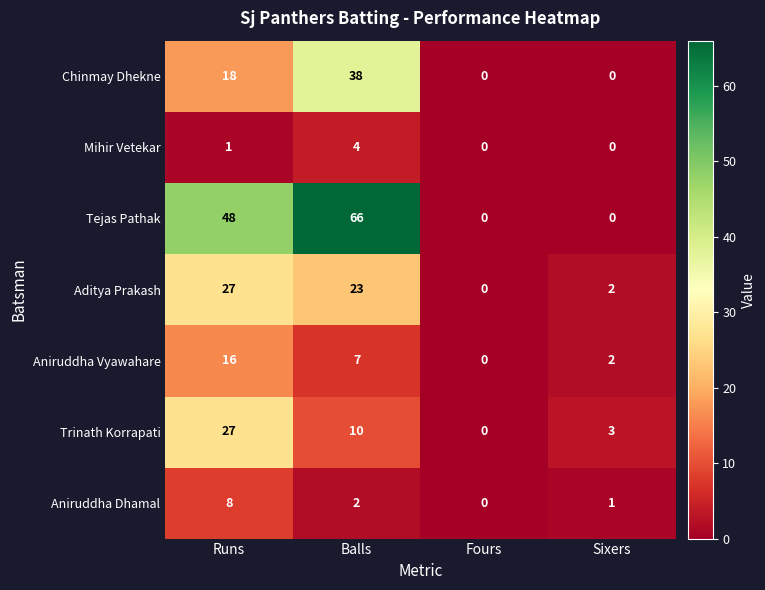

List the labels in order of Aniruddha Dhamal value, largest first.

Runs, Balls, Sixers, Fours